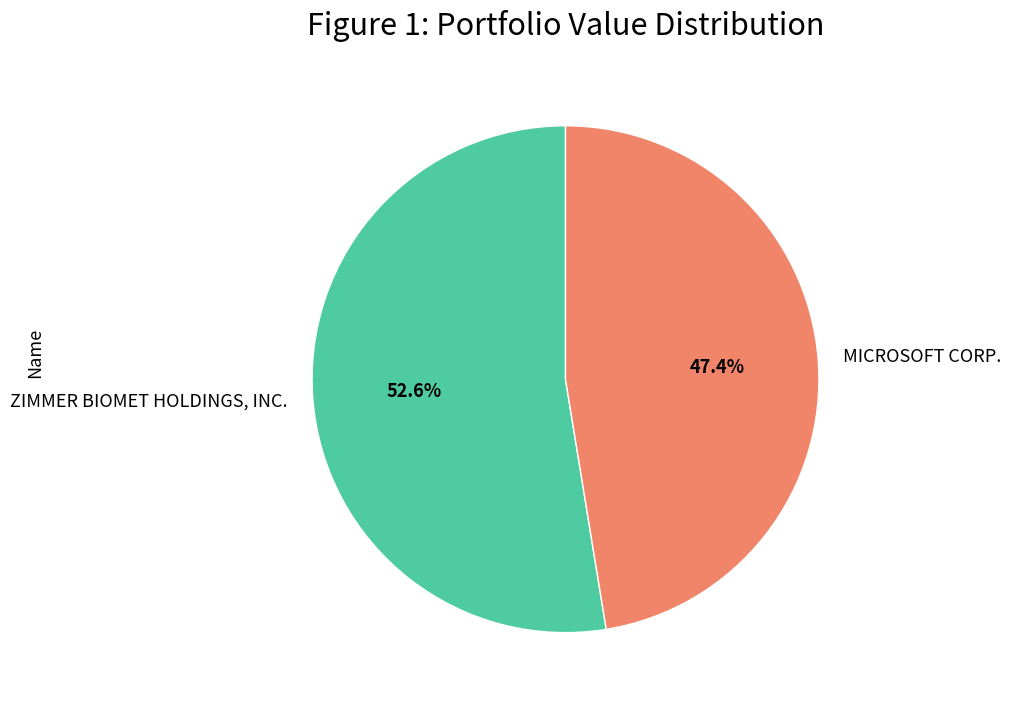

Which has a higher value, ZIMMER BIOMET HOLDINGS, INC. or MICROSOFT CORP.?

ZIMMER BIOMET HOLDINGS, INC.